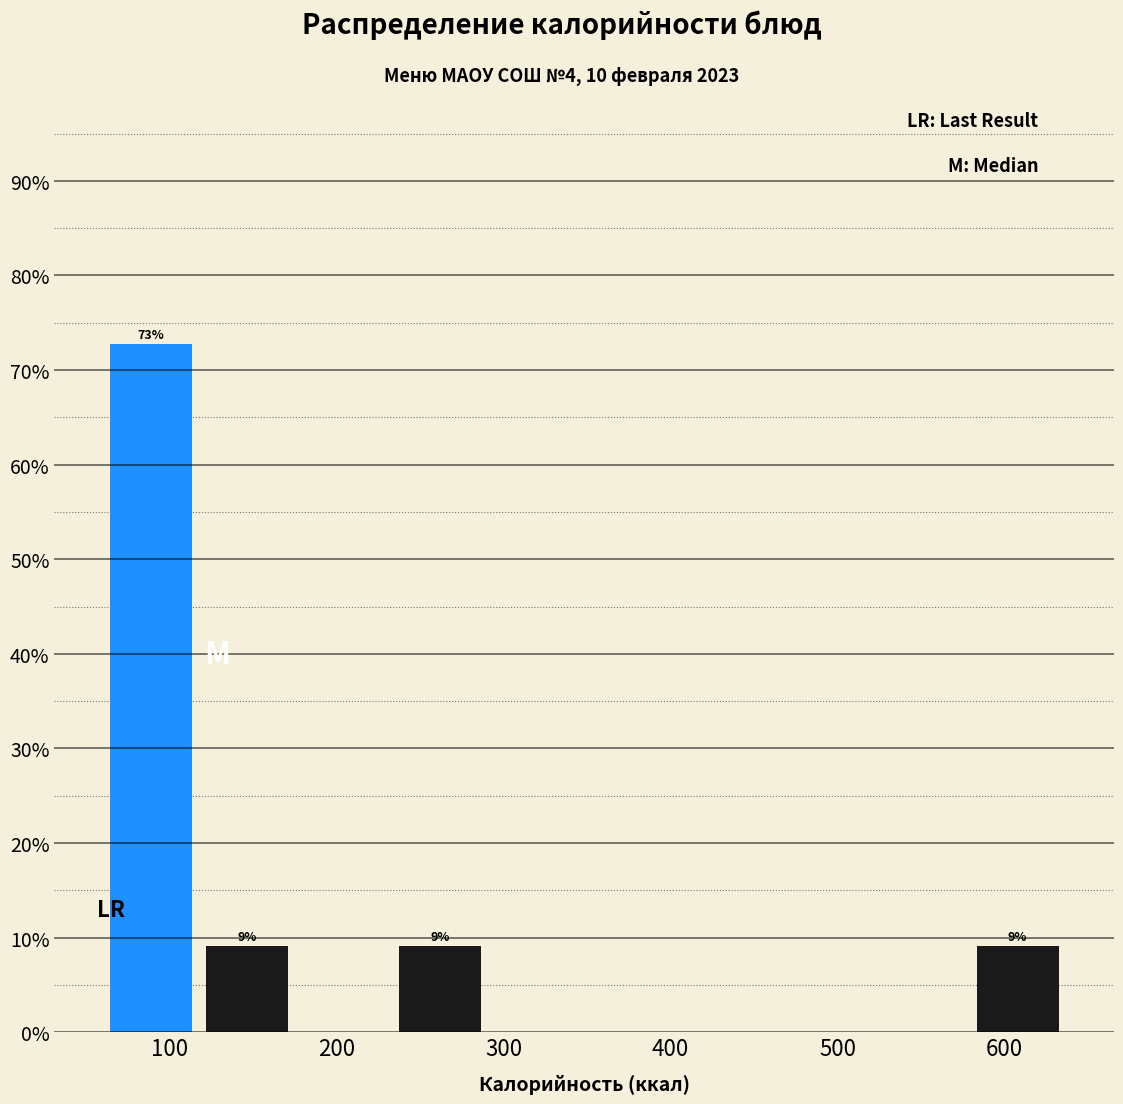

Which range on the x-axis has the tallest bar?

60 to 120